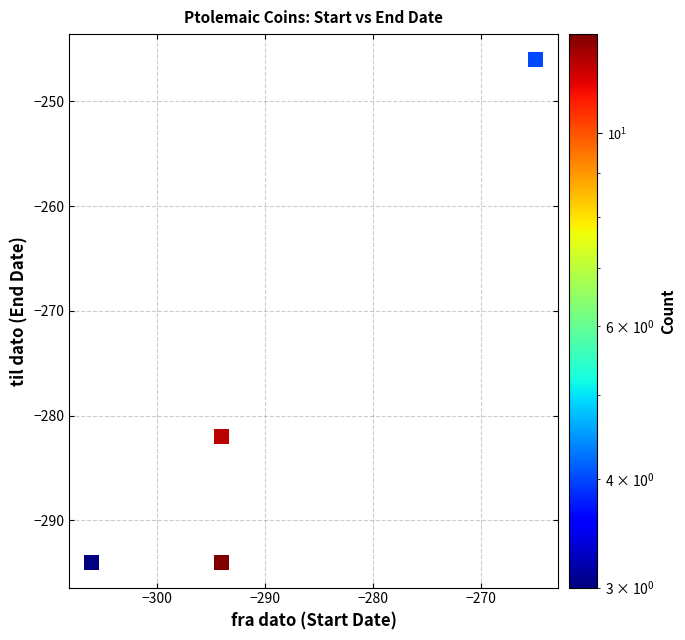

What is the range of X values (max minus min)?

41